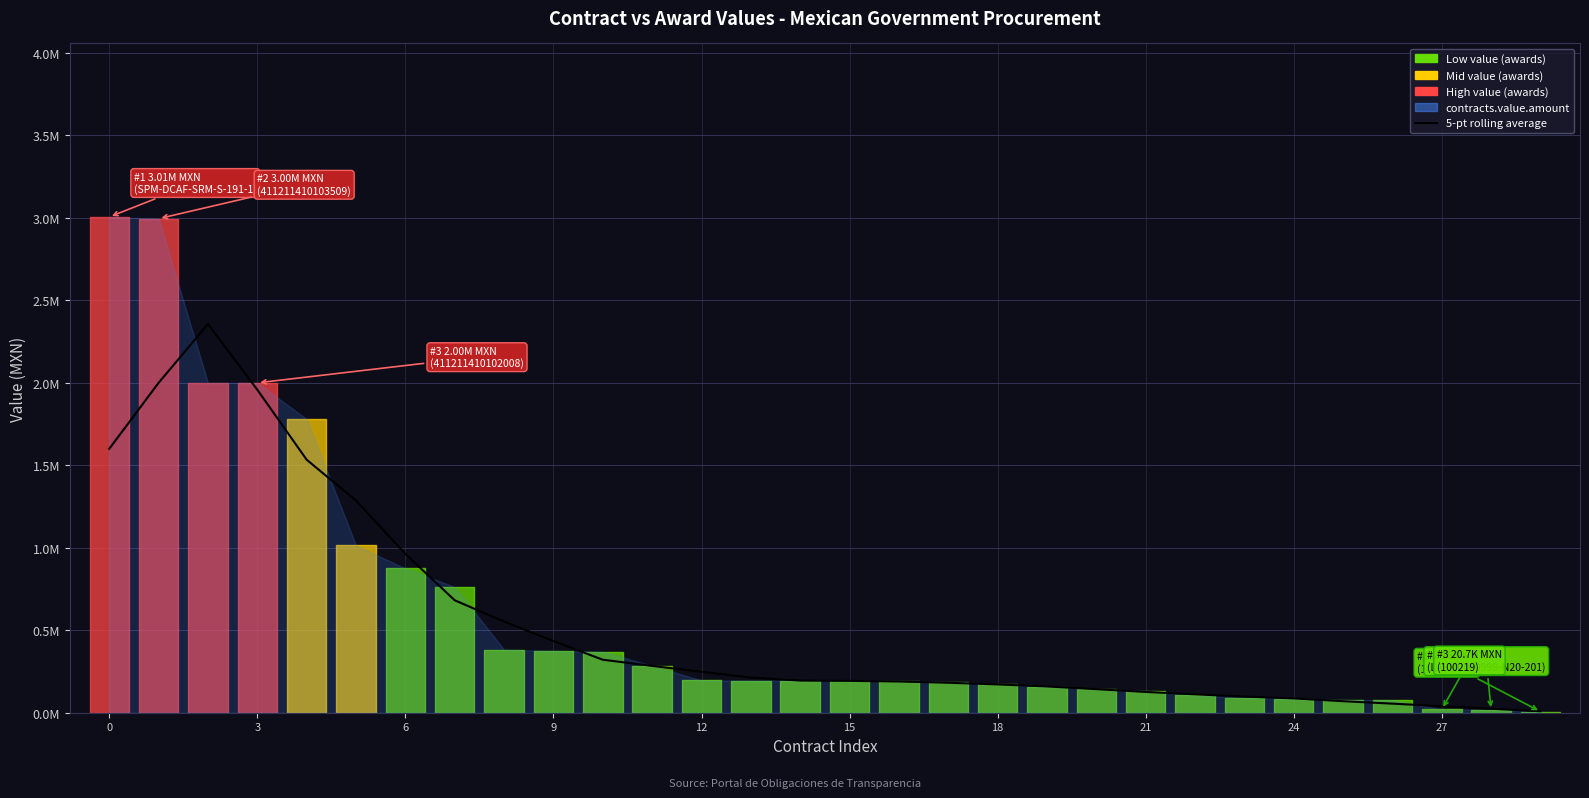

What is the ratio of the value at 13 to the value at 10?

0.7